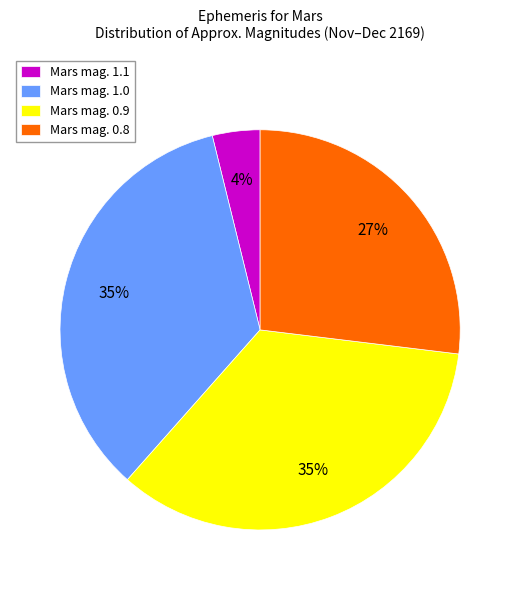

To the nearest percent, what is the average slice percentage?

25%